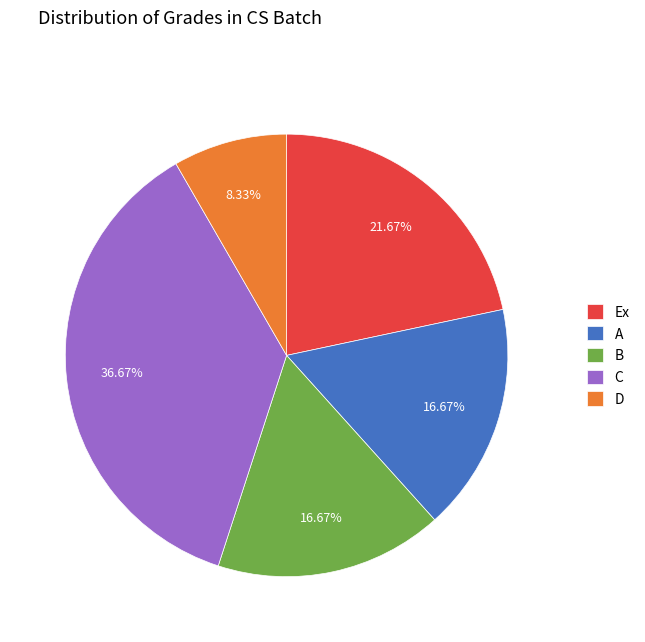

Between B and Ex, which is larger?

Ex